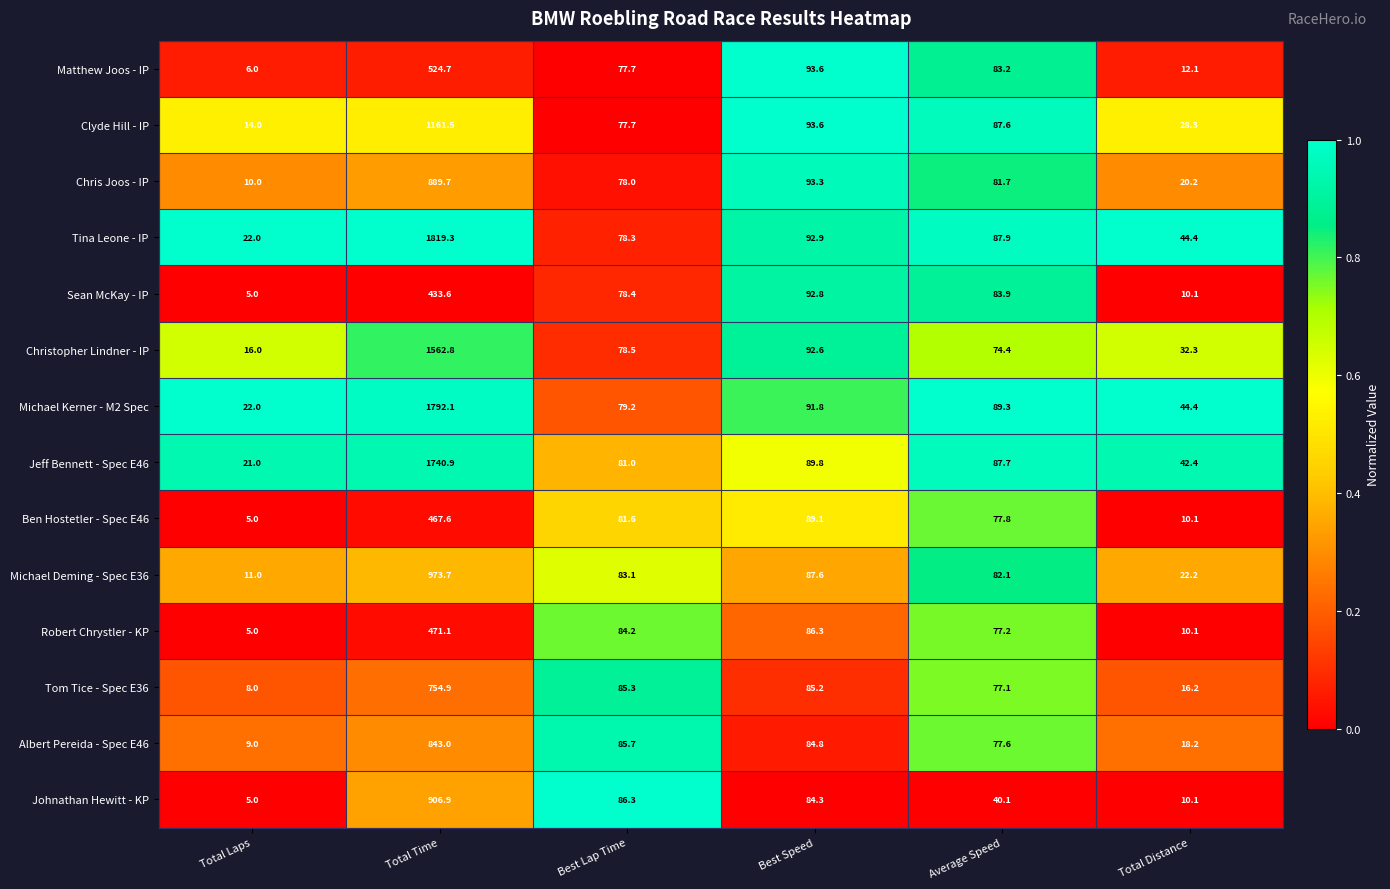

Rank the series by their maximum value, from lowest to highest.

Sean McKay - IP, Ben Hostetler - Spec E46, Robert Chrystler - KP, Matthew Joos - IP, Tom Tice - Spec E36, Albert Pereida - Spec E46, Chris Joos - IP, Johnathan Hewitt - KP, Michael Deming - Spec E36, Clyde Hill - IP, Christopher Lindner - IP, Jeff Bennett - Spec E46, Michael Kerner - M2 Spec, Tina Leone - IP